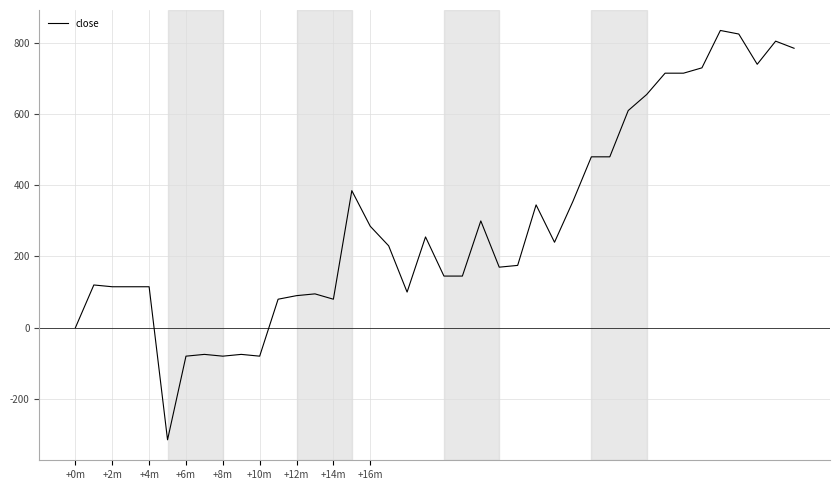

How many distinct data groups are displayed?

1